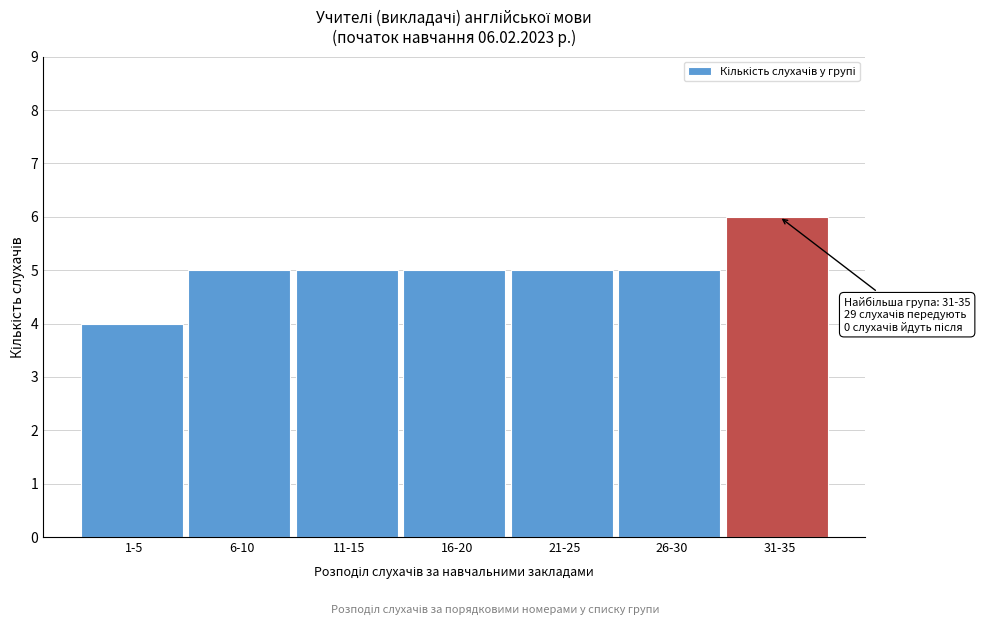

Reading right to left, what are all the values shown in this chart?

6	5	5	5	5	5	4